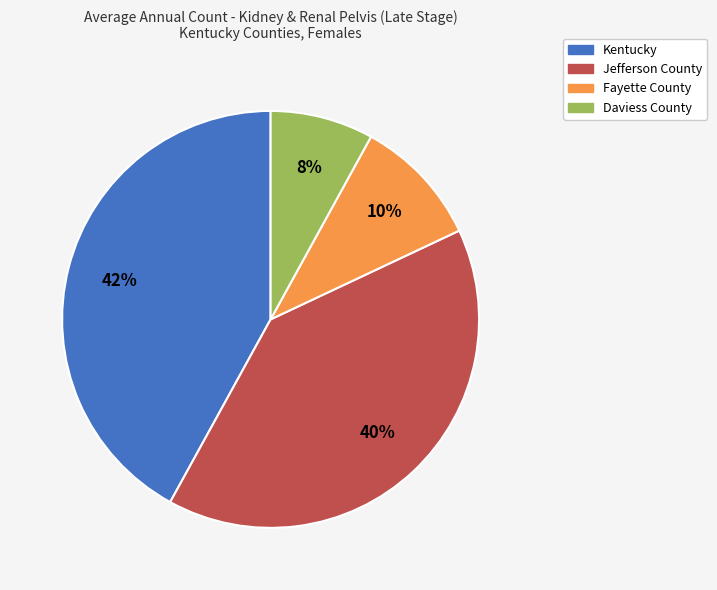

To the nearest percent, what is the average slice percentage?

25%